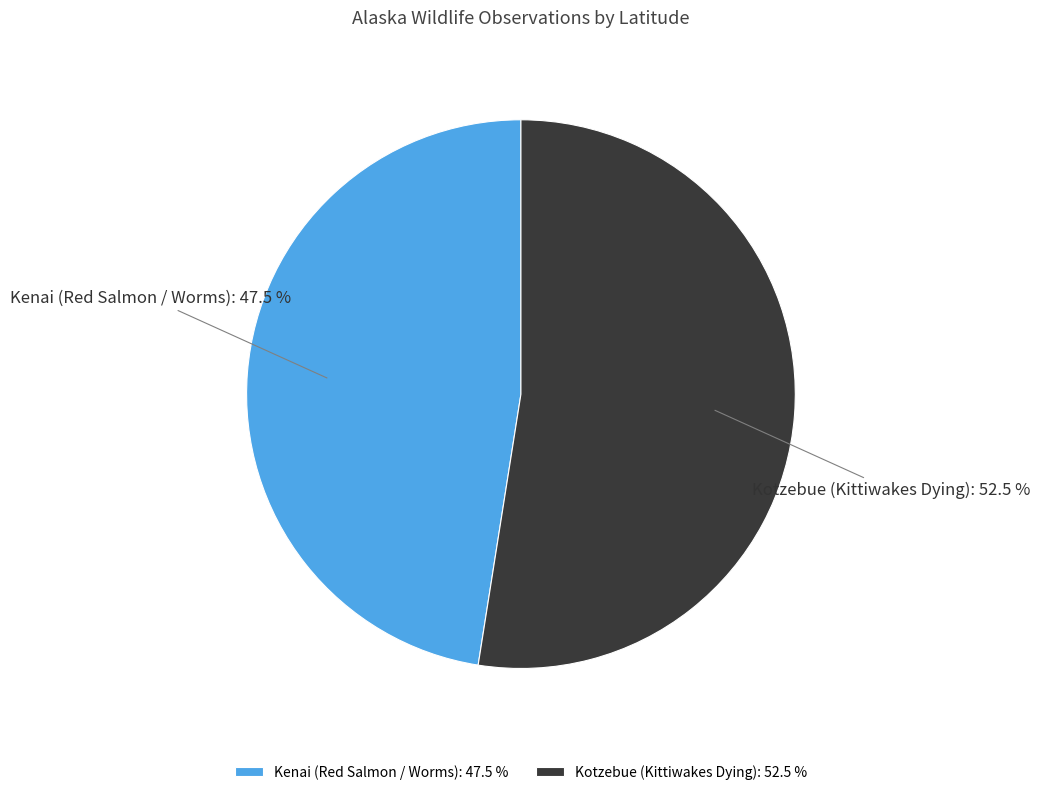

What is the smallest slice in the pie chart?

Kenai (Red Salmon / Worms)